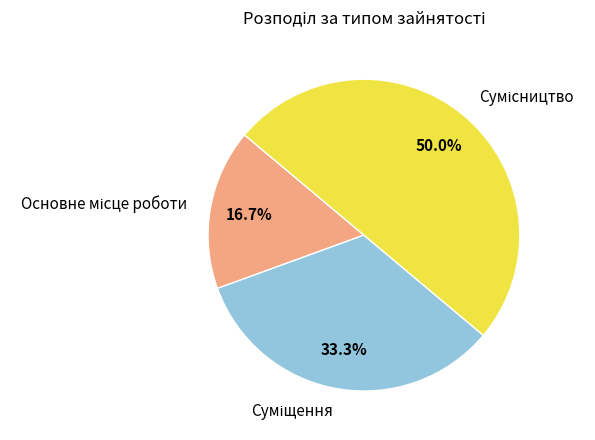

How much of the chart is everything except Сумісництво?

50.0%